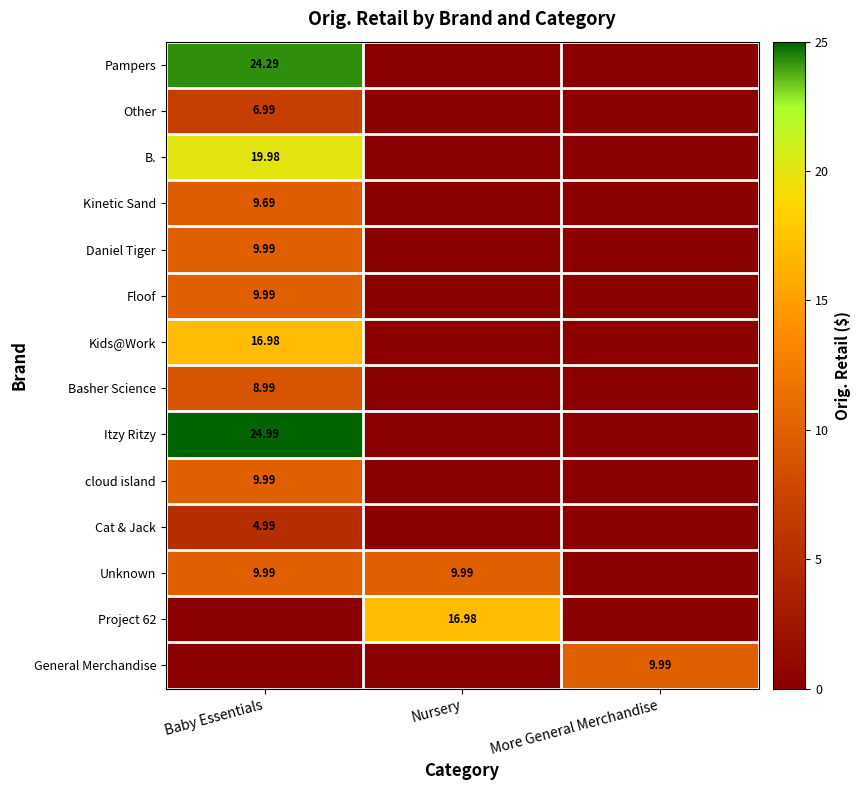

Rank the series by their maximum value, from lowest to highest.

Cat & Jack, Other, Basher Science, Kinetic Sand, Daniel Tiger, Floof, cloud island, Unknown, General Merchandise, Kids@Work, Project 62, B., Pampers, Itzy Ritzy